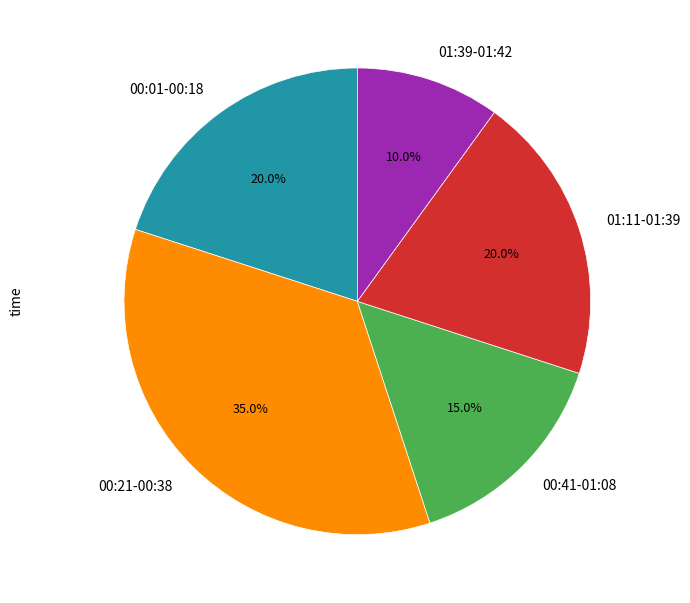

Combined, do 00:01-00:18 and 01:11-01:39 account for over 50%?

No